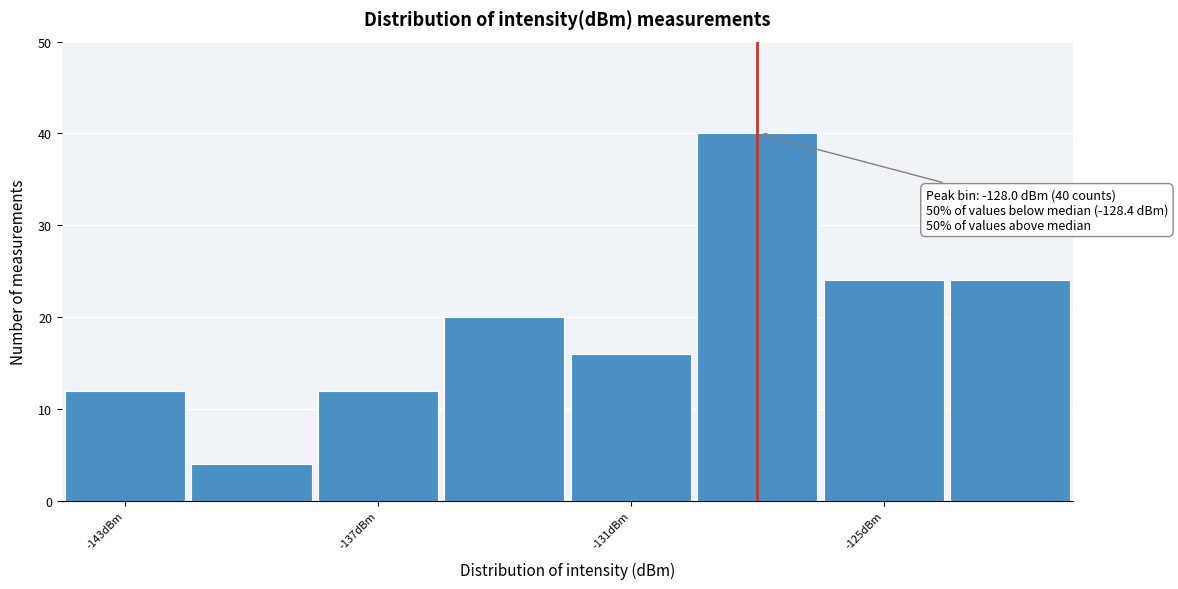

Around what value on the x-axis is the tallest bar? Give the approximate position of its centre, as read against the axis.

-128